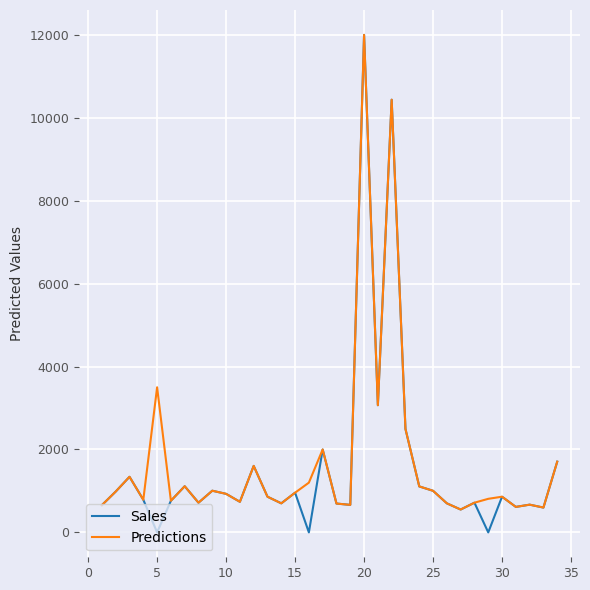

What is the greatest value displayed?

12000.0